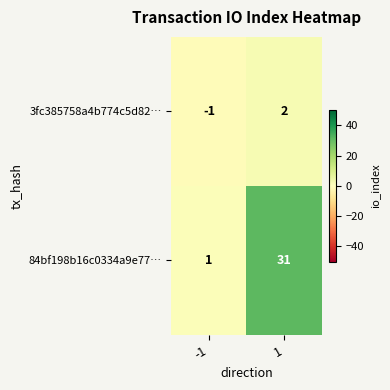

Is it true that 3fc385758a4b774c5d82… equals 2 at 1?

True